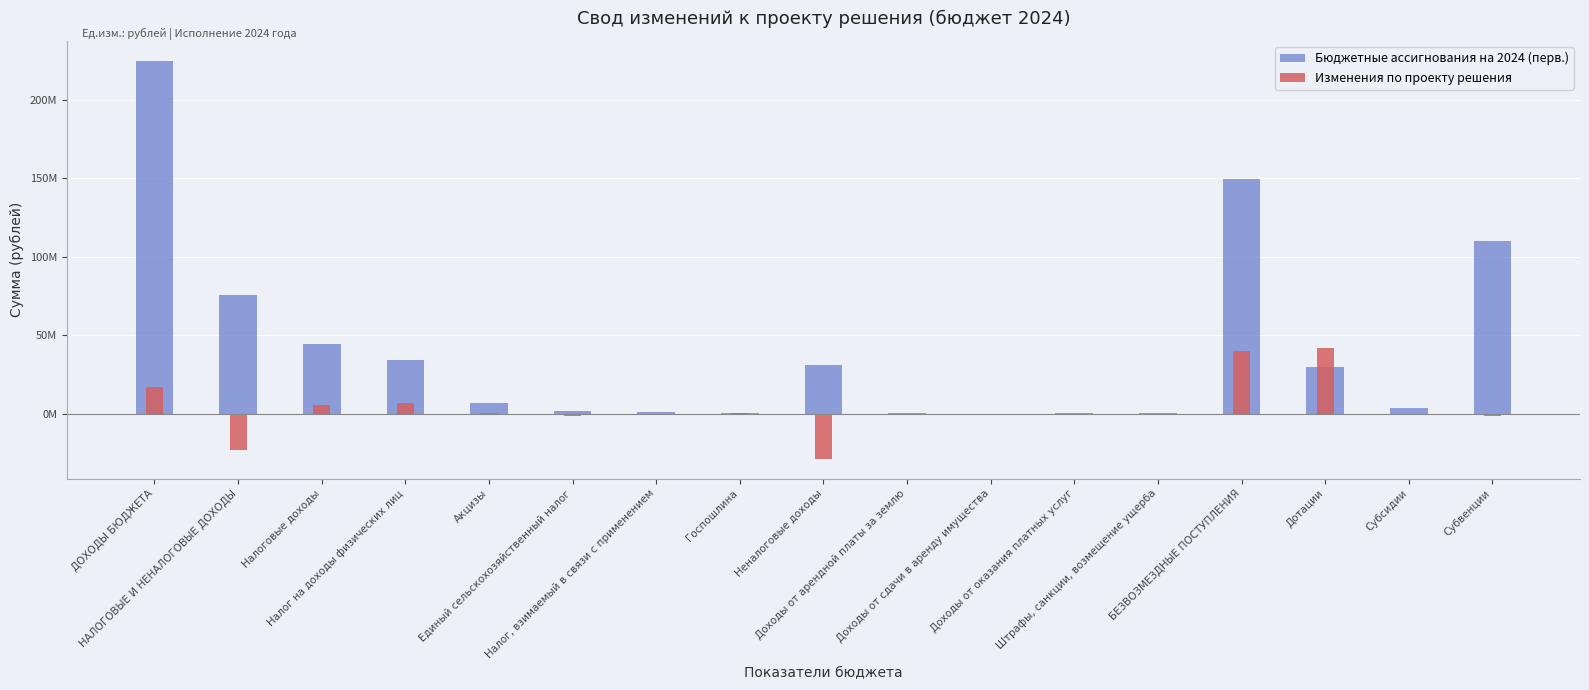

What is the total value across all series at Доходы от арендной платы за землю?

293910.0